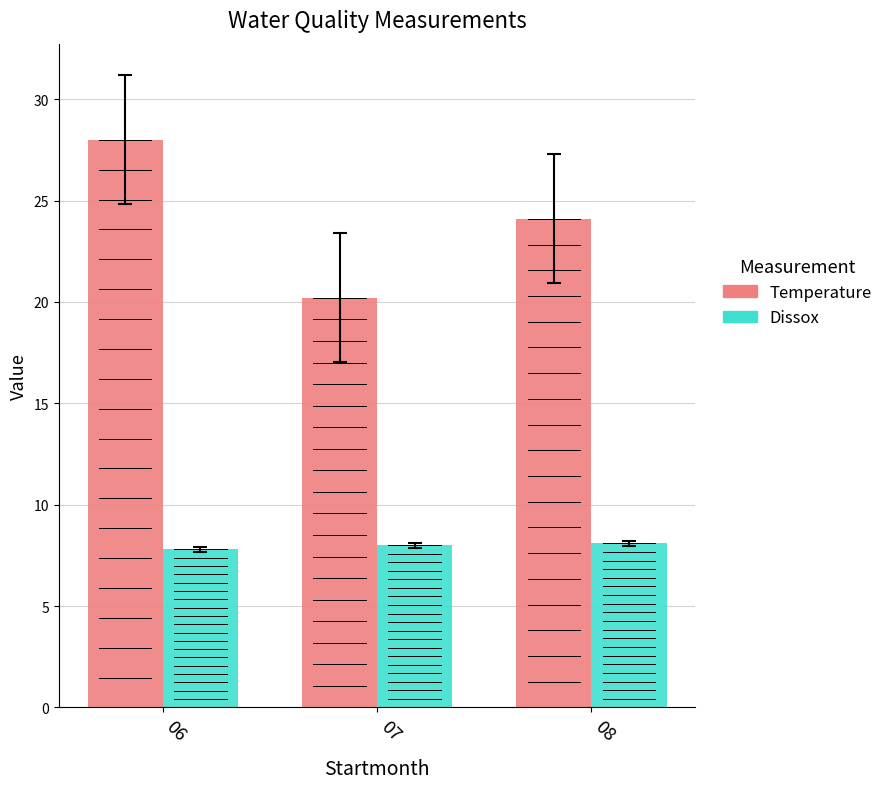

Is it true that Dissox equals 3.5 at 08?

False